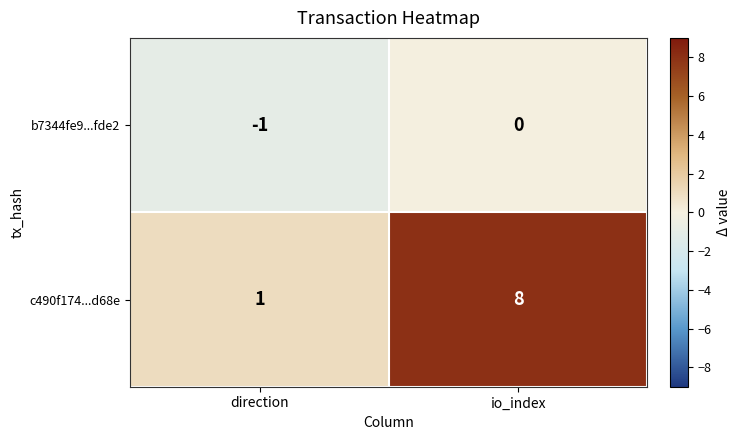

The value of b7344fe9...fde2 at io_index is 1. True or false?

False